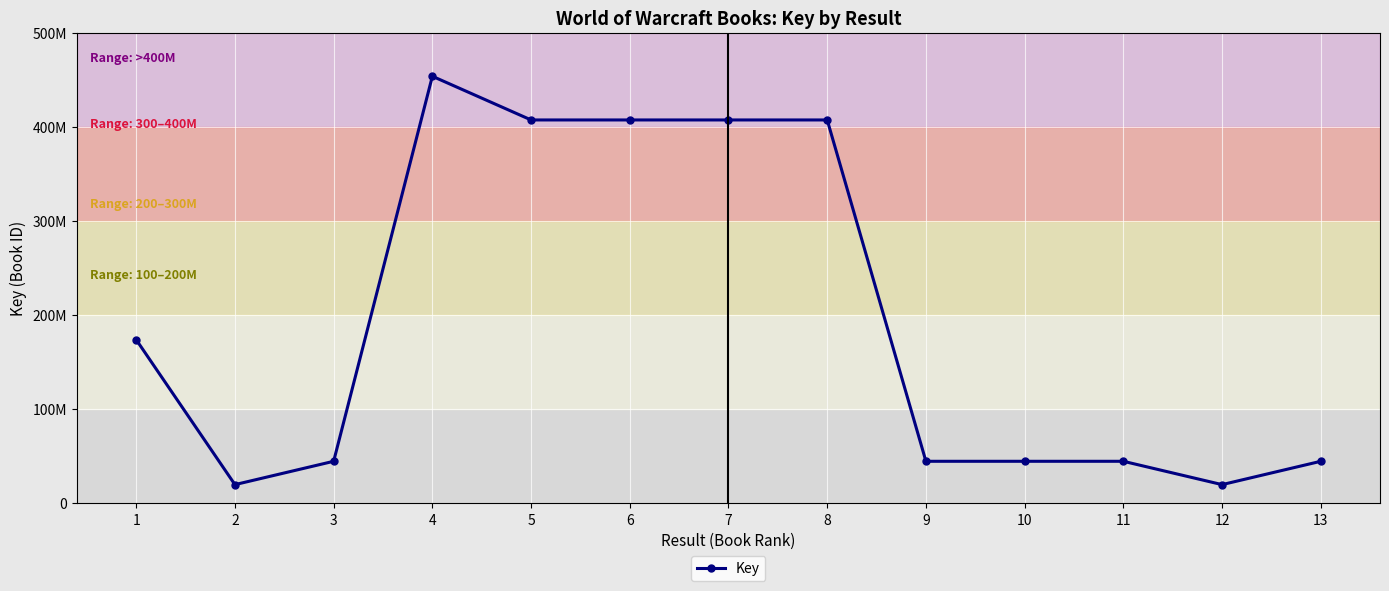

Reading left to right, list all the values displayed in this chart.

173806658	19812311	44608135	453812268	407385293	407384711	407384271	407383885	44608348	44609380	44608544	19812580	44609270